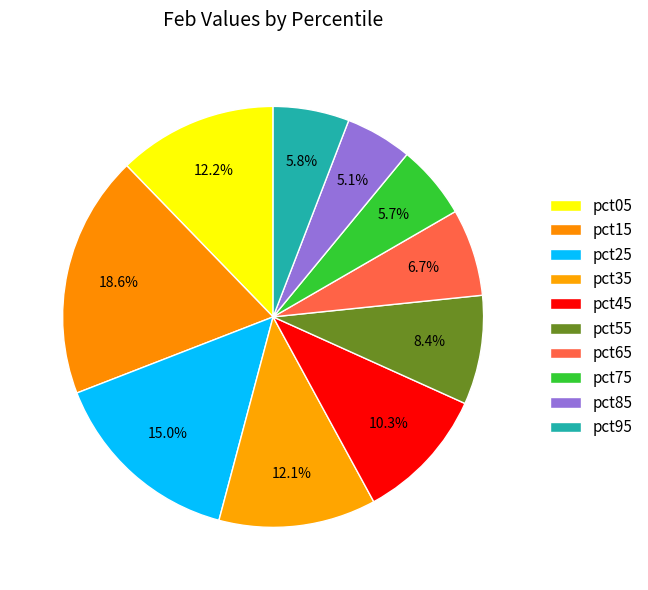

Is there a majority slice in this chart?

No